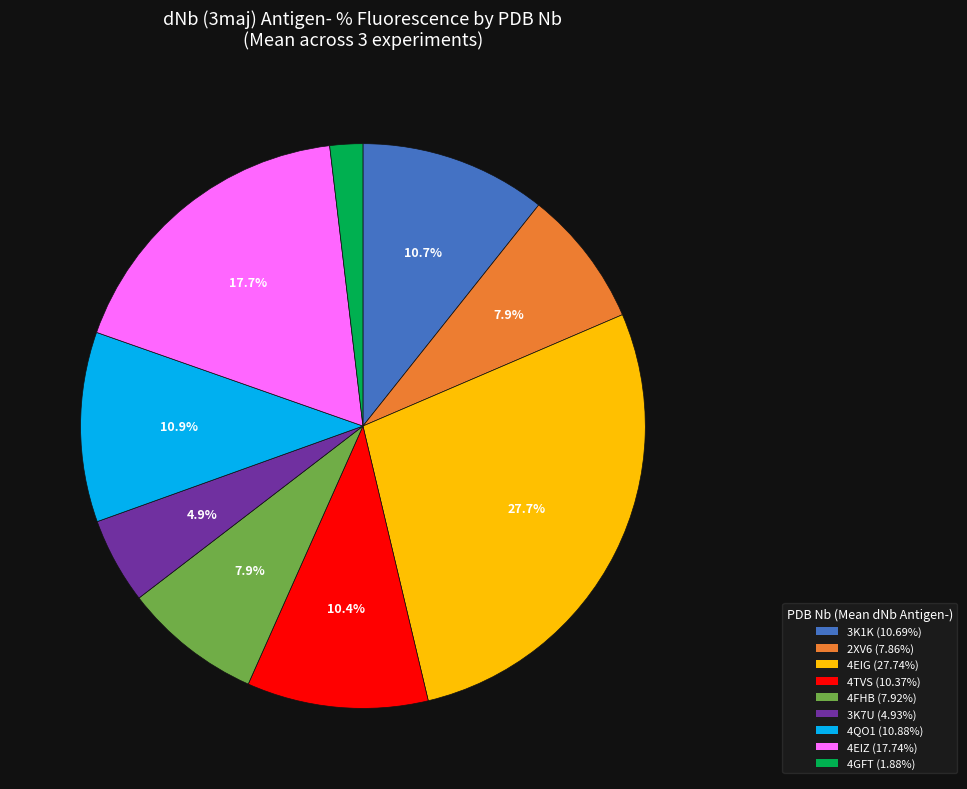

To the nearest percent, what percentage of the pie is 4EIG?

28%